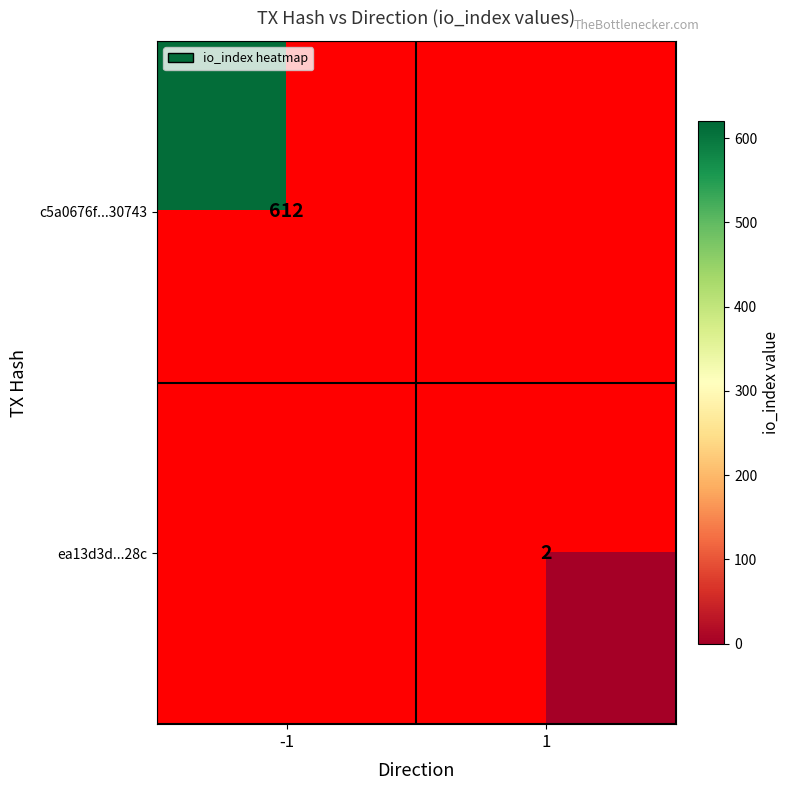

How many distinct data groups are displayed?

2